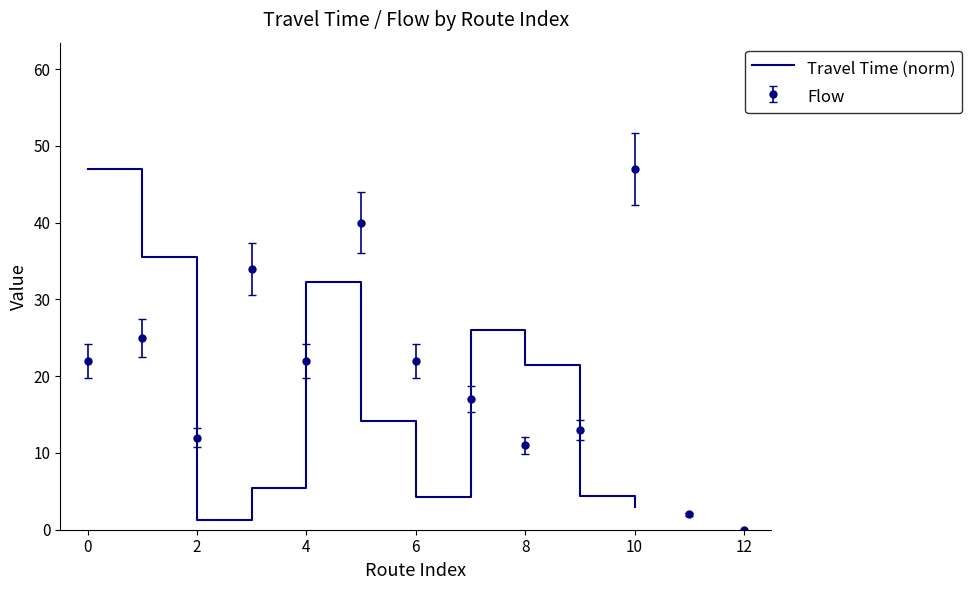

What is the change in value from 14 to 9?

-17.1